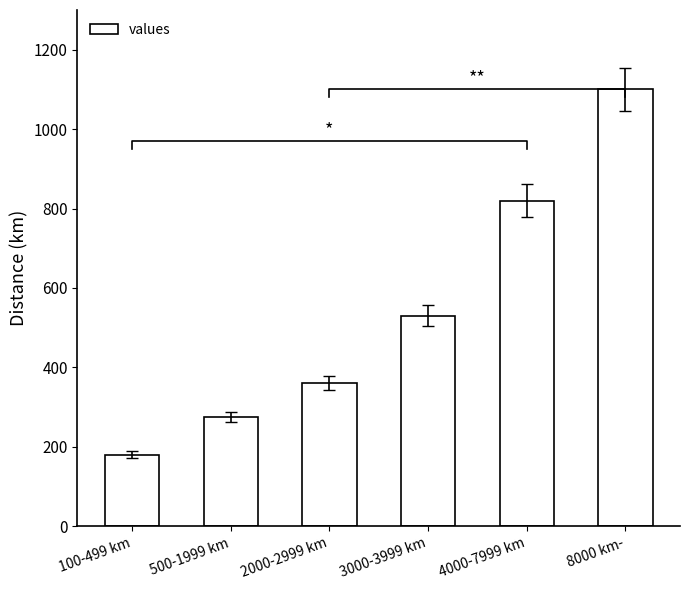

Reading left to right, extract all data points from this chart.

180	275	360	530	820	1100